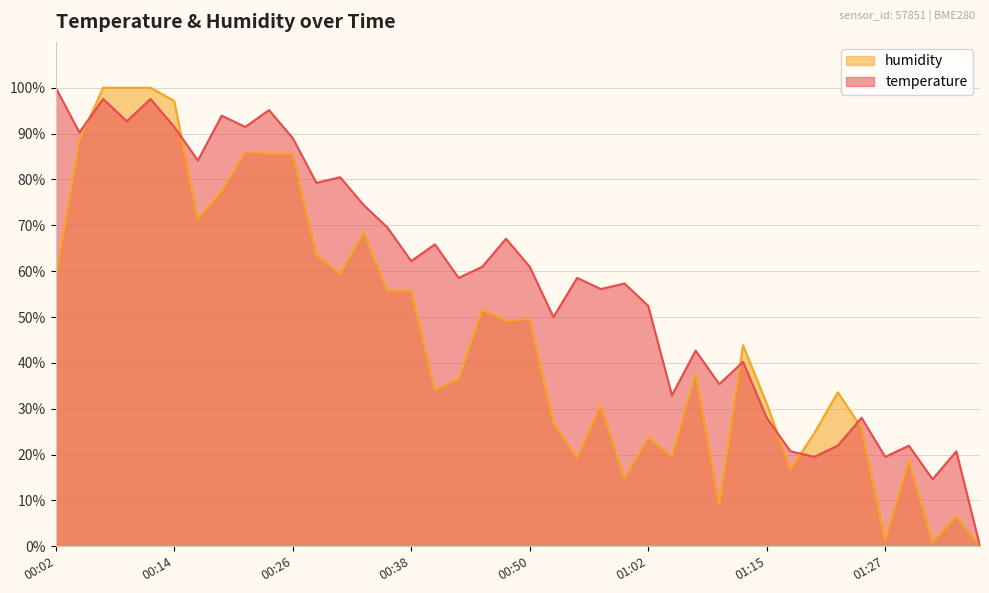

What is the label of the 15th point from the right?

01:02